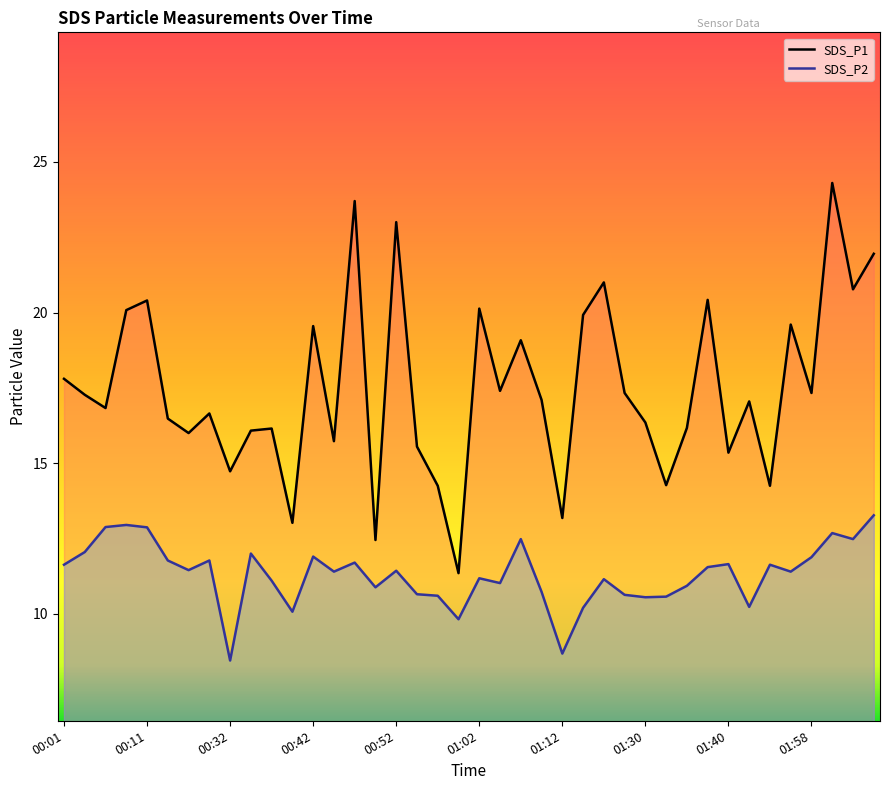

In SDS_P1, how many points are higher than both neighbors (excluding endpoints)?

13